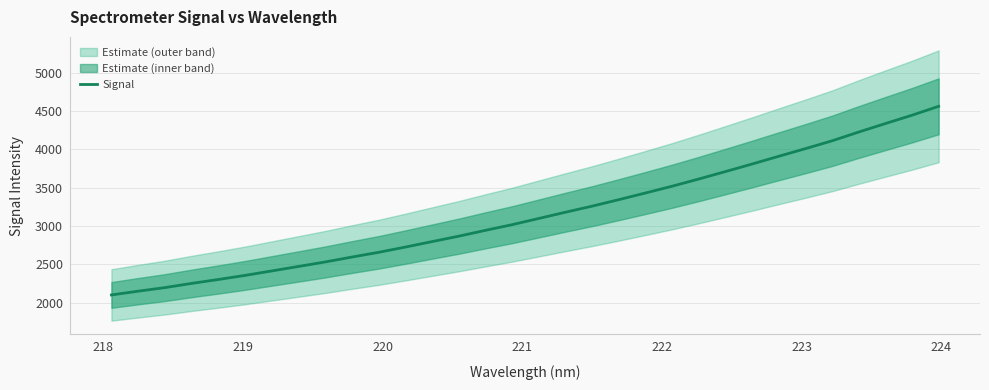

How many values are below 3098?

16